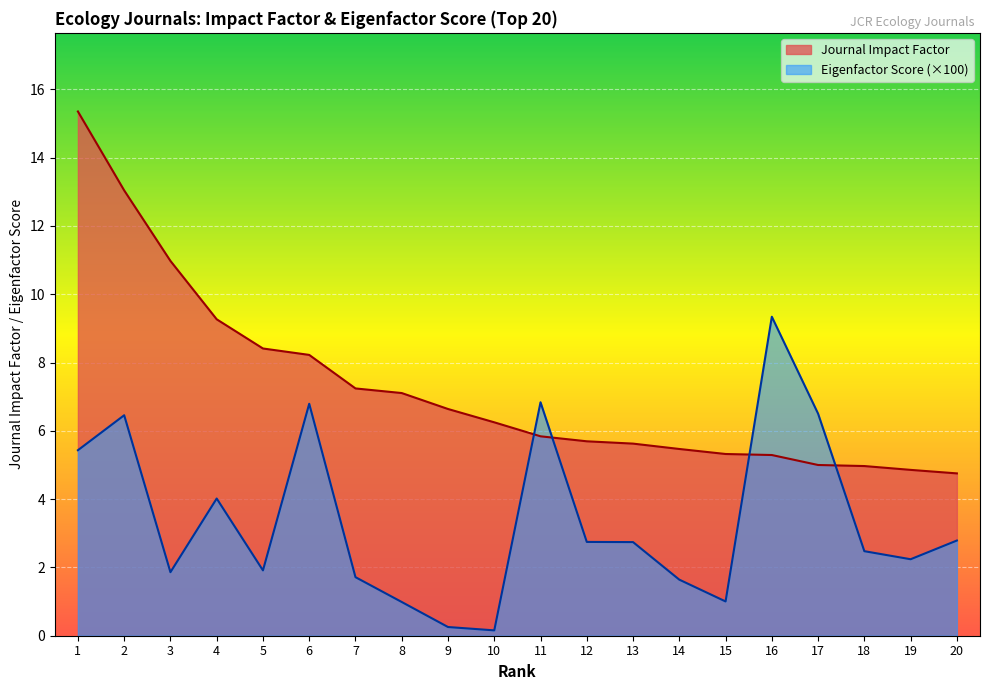

What is the difference between the second highest and minimum values in the Eigenfactor Score series?

6.7